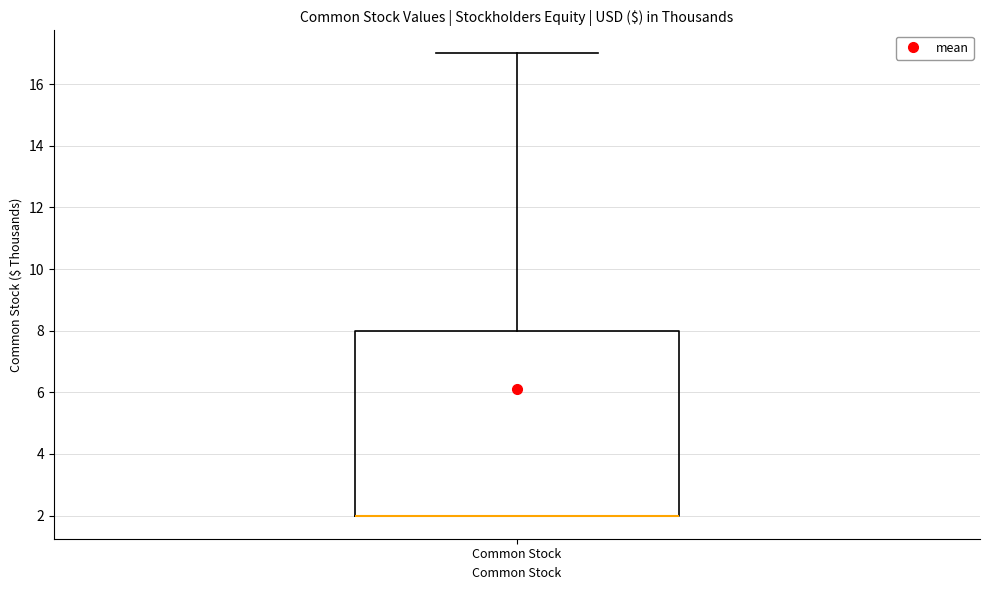

Transcribe this box plot: give where the median line is, the range the box spans, and where the two whiskers end, as read against the y-axis. The values are not printed on the chart, so give them approximately, as read against the axis.

median 2 (drawn on the box's lower edge), box 2 to 8, whiskers 2 to 17